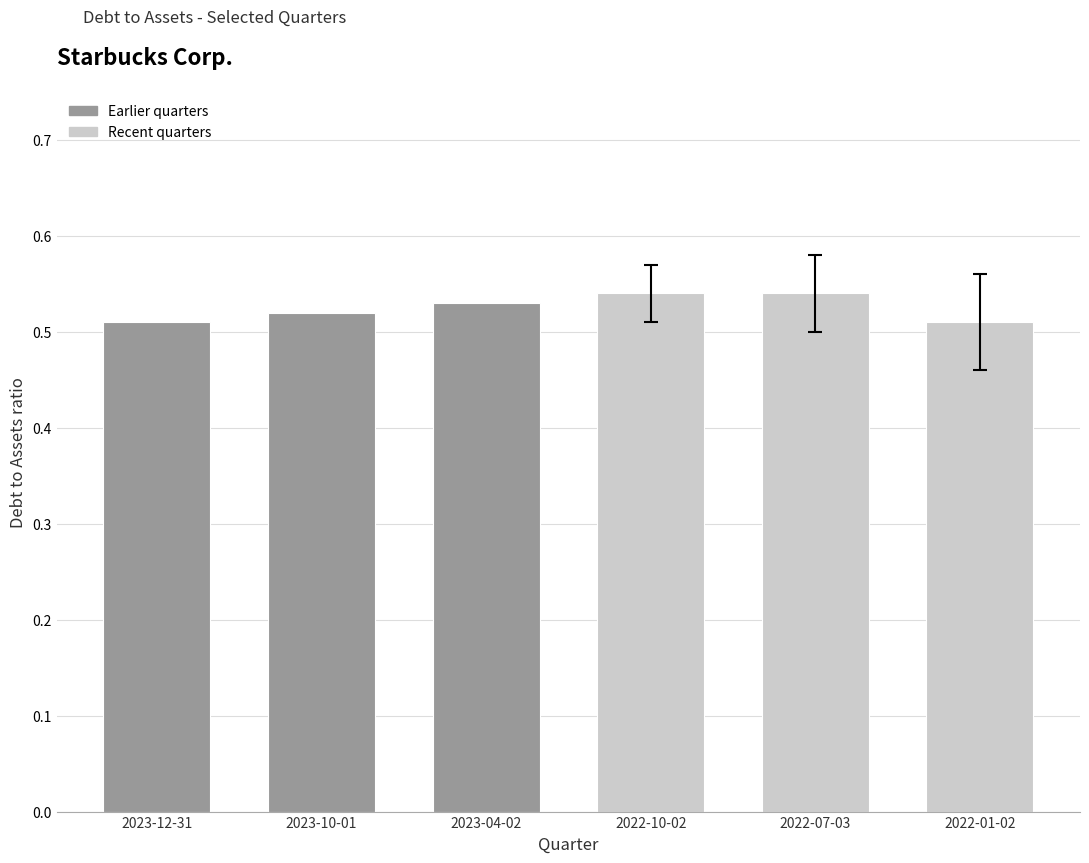

What is the label of the 5th bar from the left?

2022-07-03